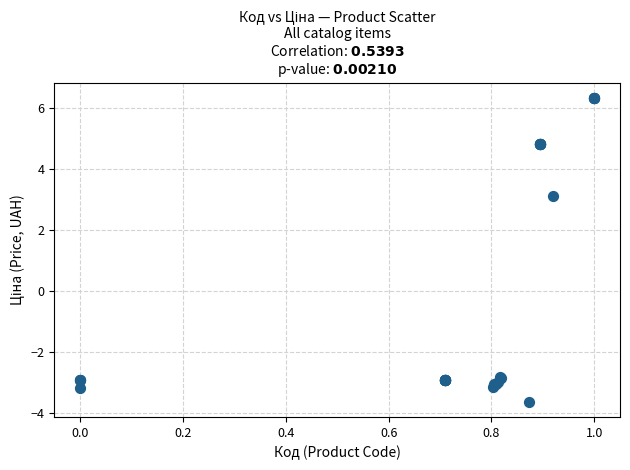

What Y value in the scatter plot is closest to 1?

3.1